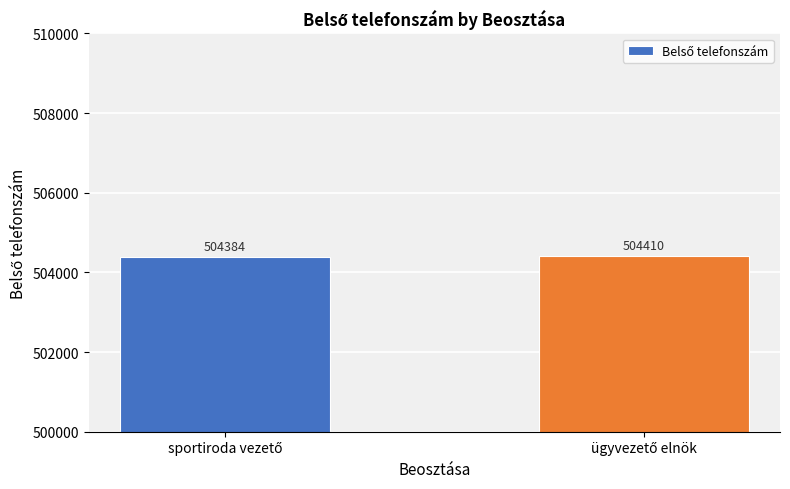

What is the difference between the maximum and minimum values?

26